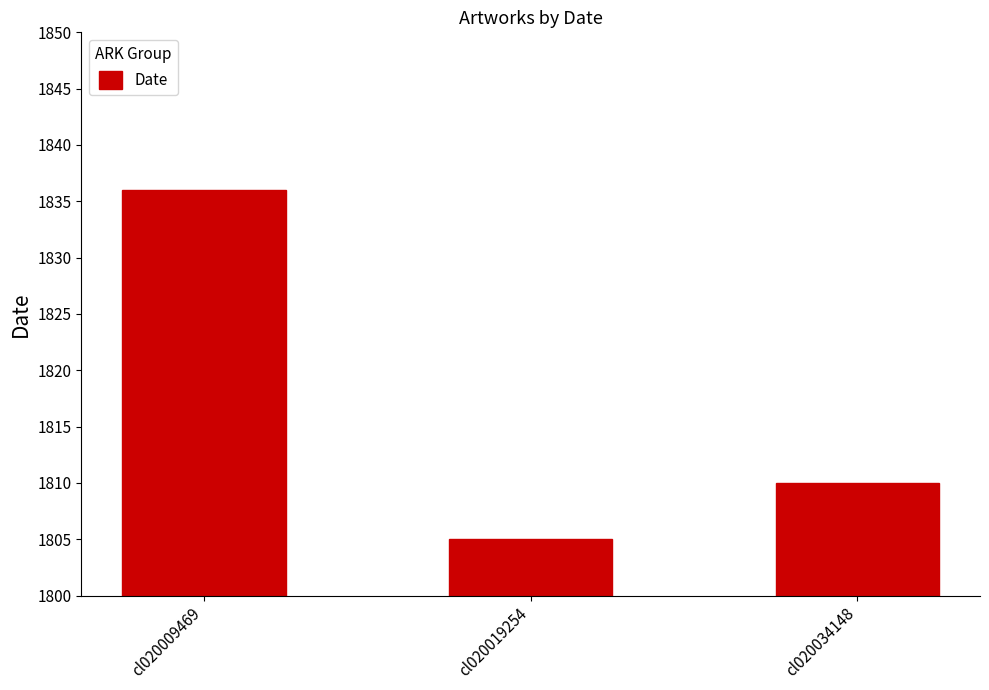

What is the difference between the maximum and minimum values?

31